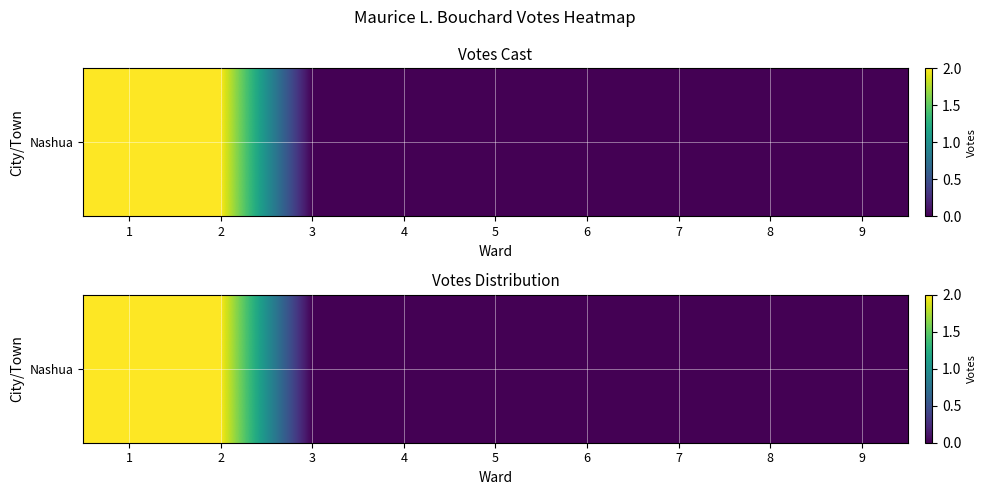

Where is the data nearest to the value 1?

1